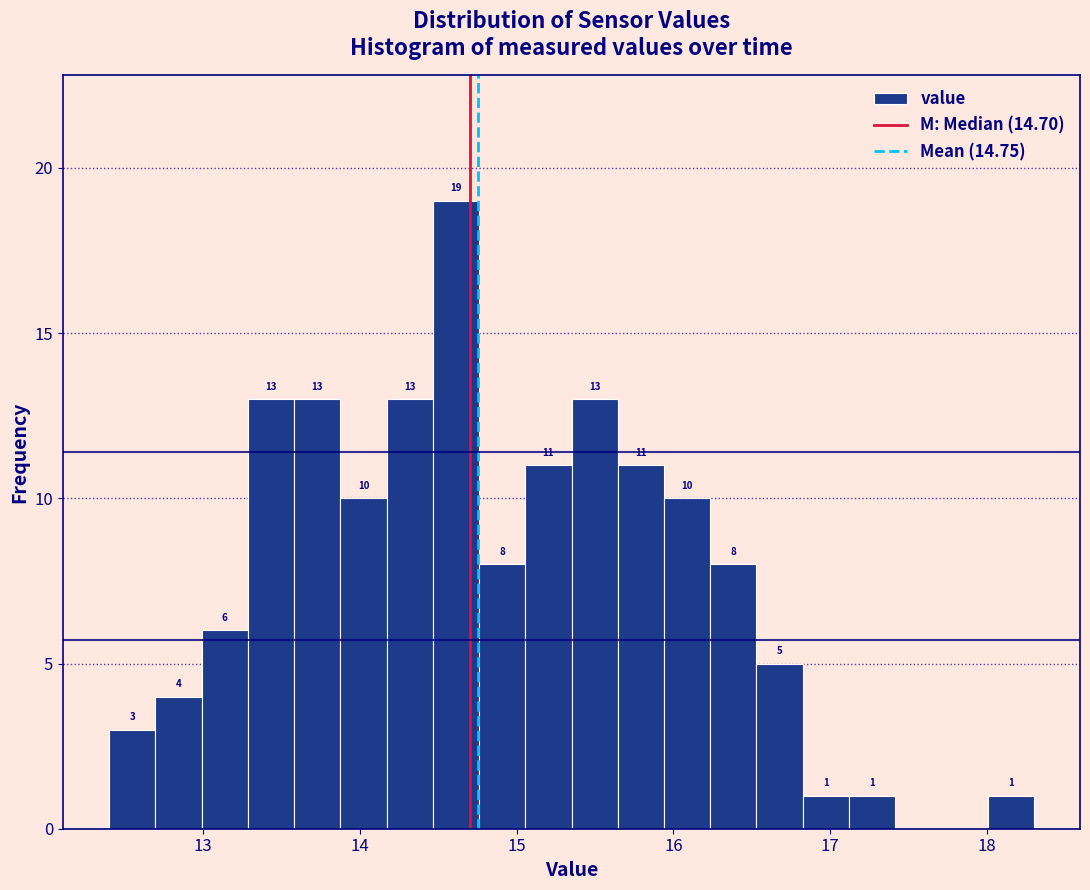

Around what value on the x-axis is the tallest bar? Give the approximate position of its centre, as read against the axis.

14.6